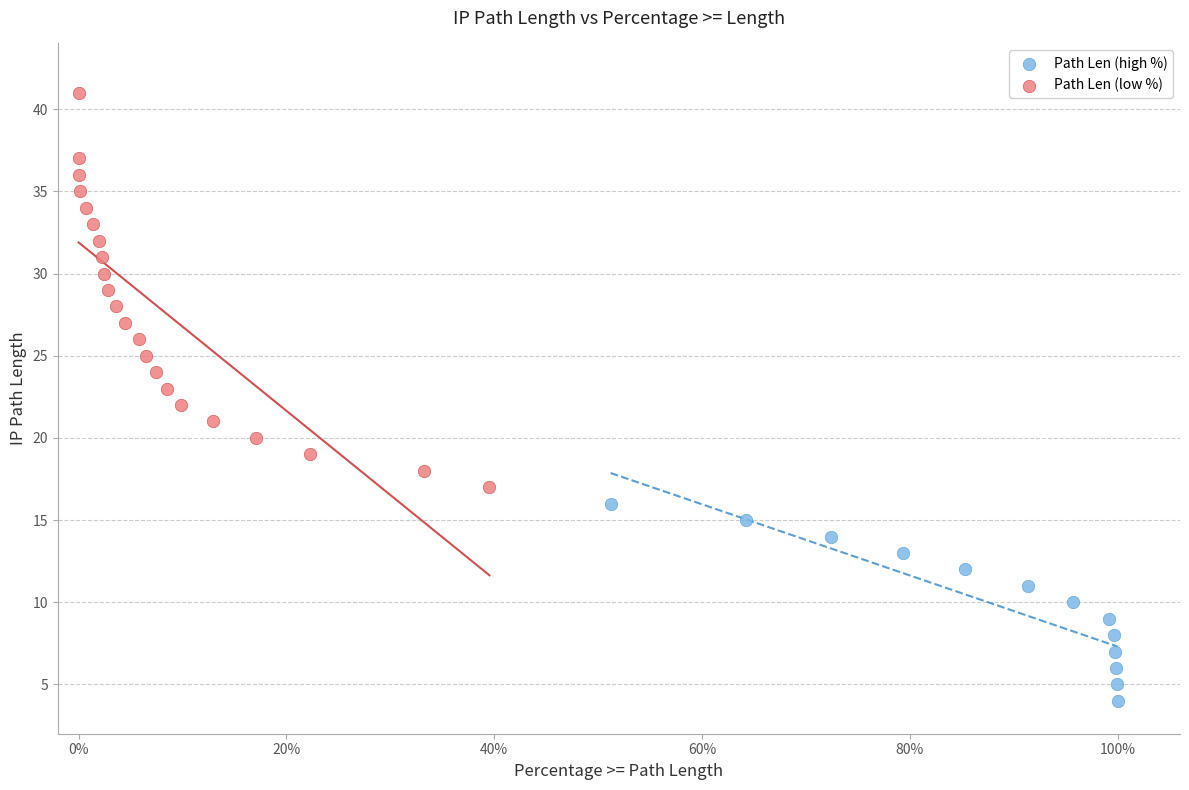

Which series has the largest Y range (max minus min)?

Path Len (low %)